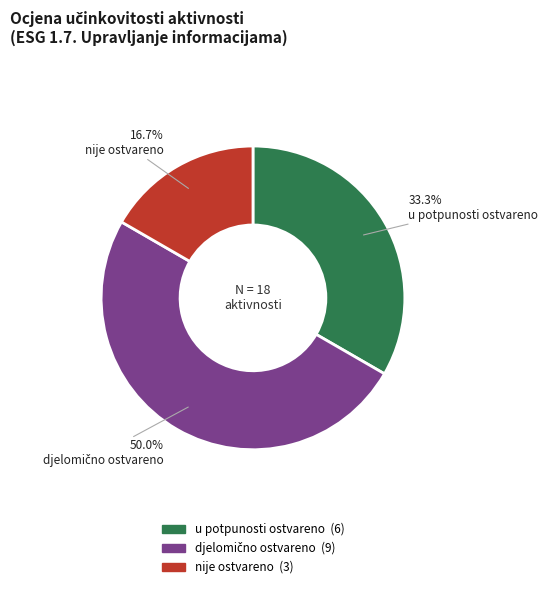

How many slices are in this pie chart?

3